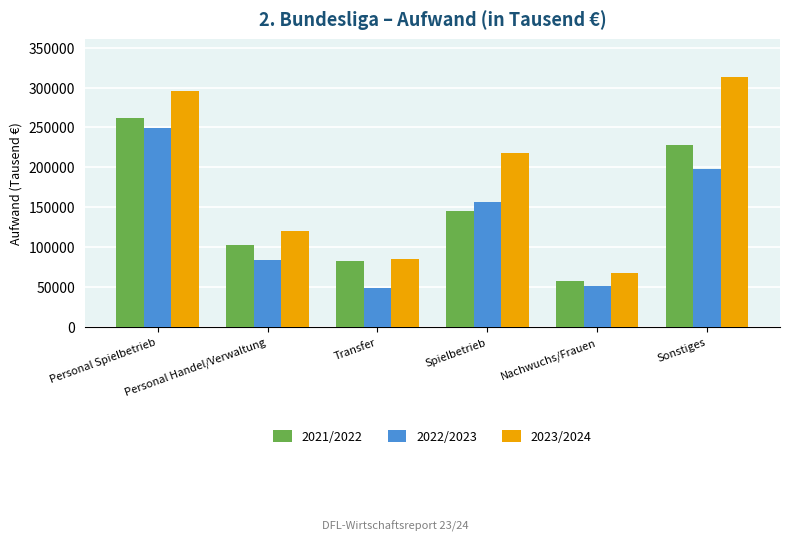

List the series in order of their overall mean, highest first.

2023/2024, 2021/2022, 2022/2023